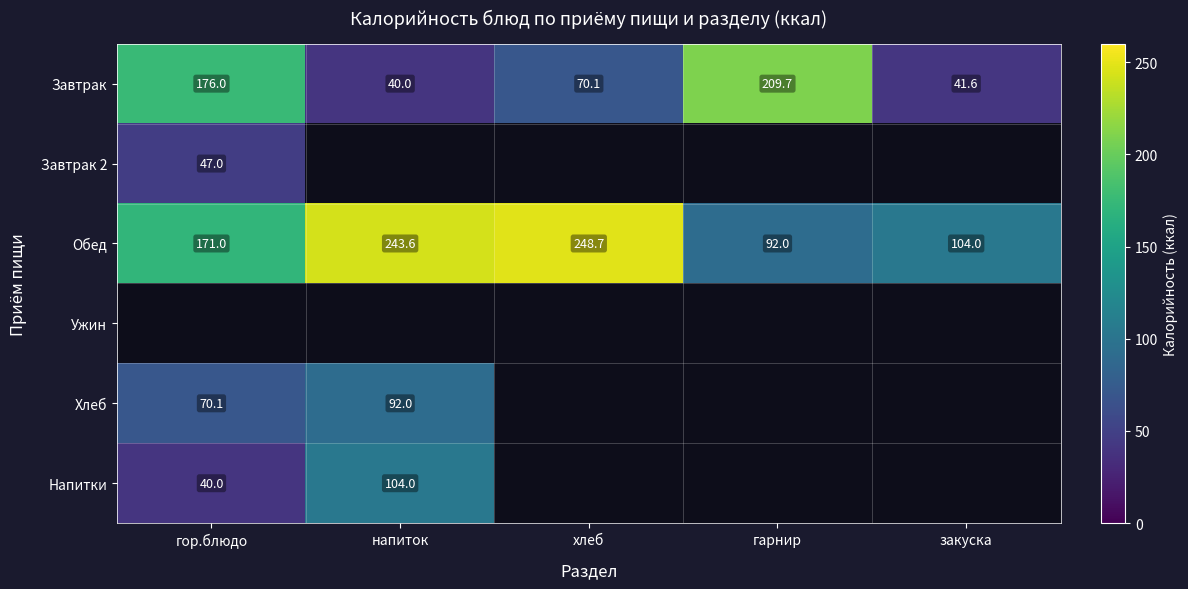

How many series are shown in this chart?

6